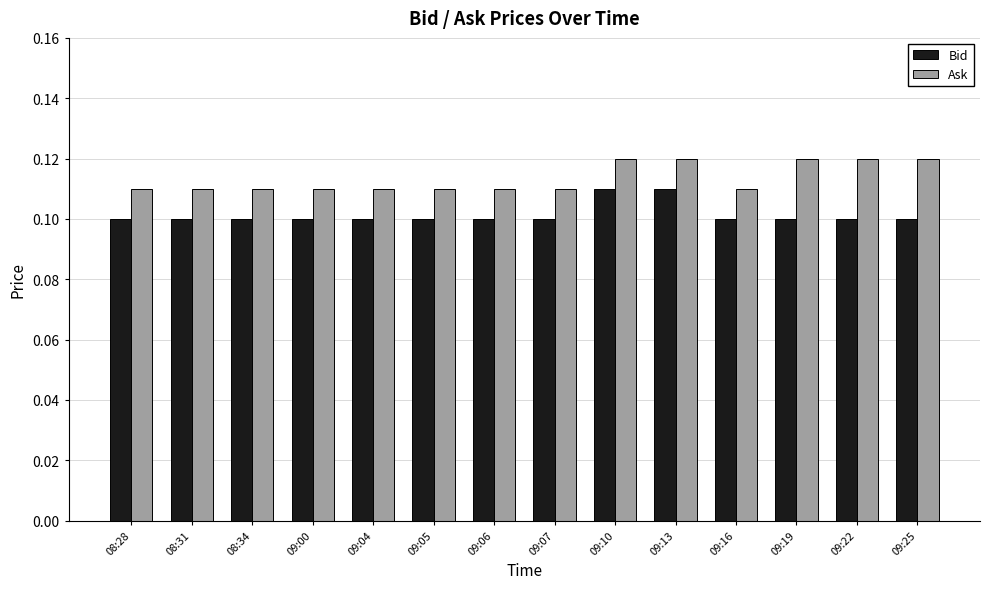

What position from the left is 08:28?

1